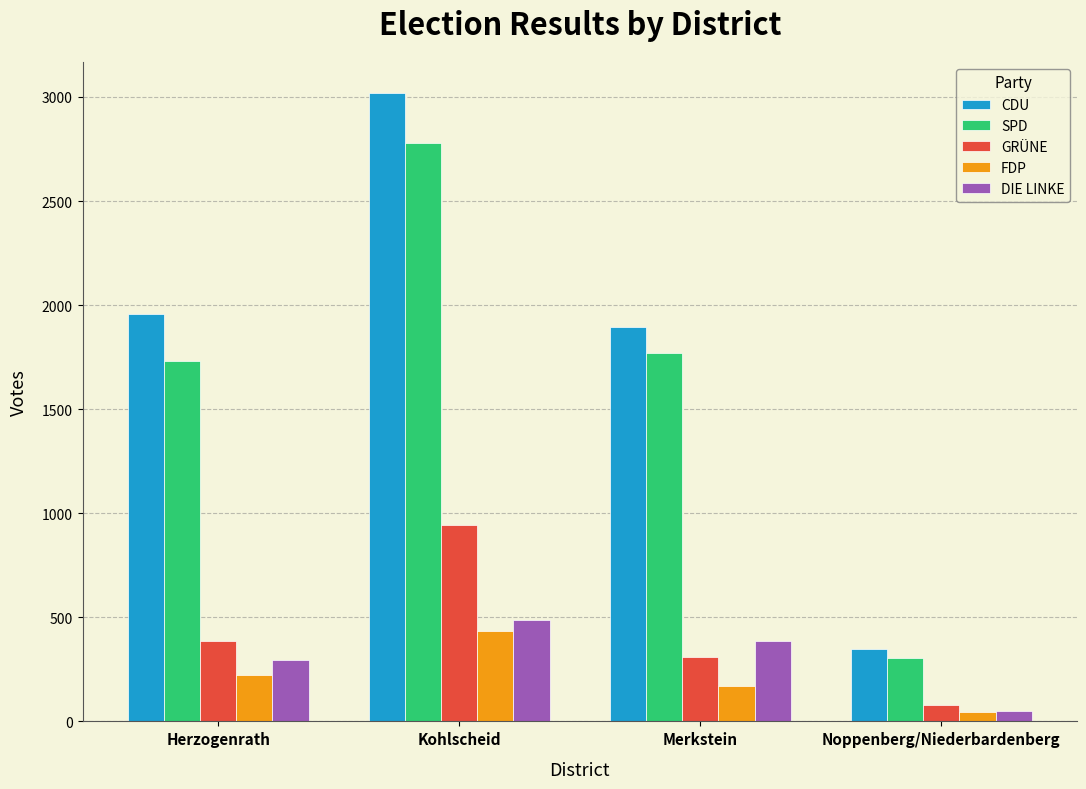

At which label does SPD reach its minimum?

Noppenberg/Niederbardenberg